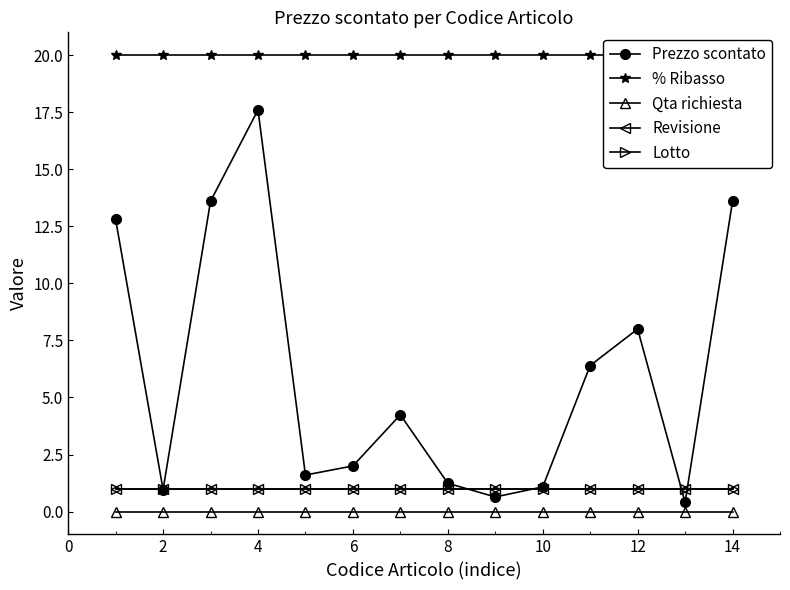

True or false: Revisione has a value of 1.0 at 4.

True